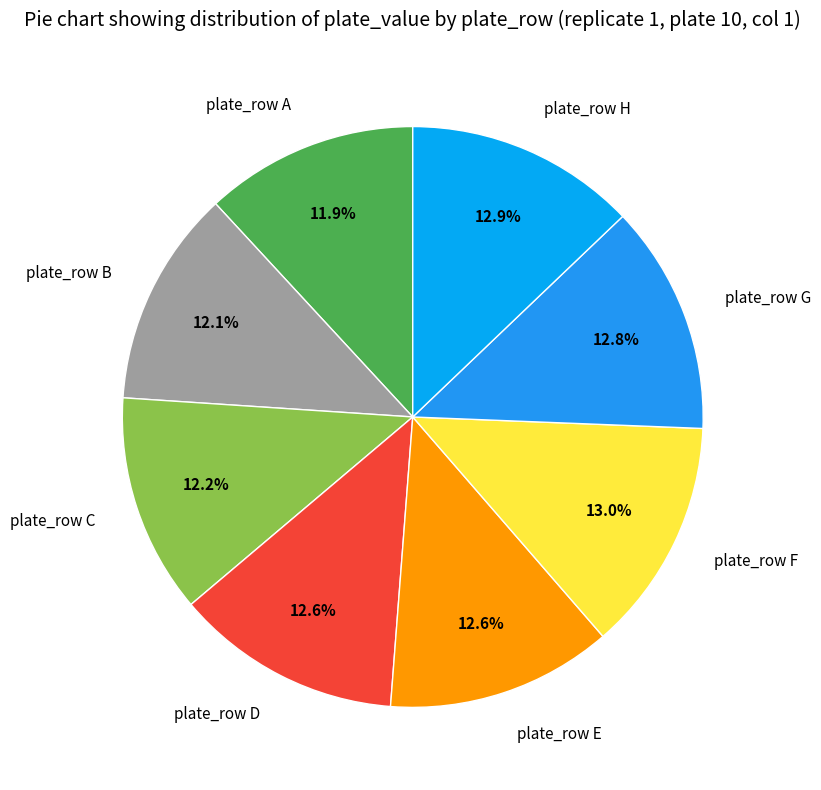

To the nearest percent, what is the average slice percentage?

12%